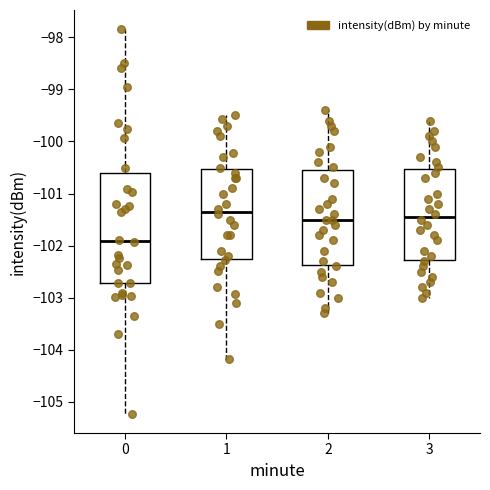

Reading left to right, read every box against the y-axis: the position of its median line, the range the box covers, and the ends of its whiskers. The values are not printed on the chart, so give them approximately, as read against the axis.

0: median -101.9, box -102.7 to -100.6, whiskers -105.2 to -97.8
1: median -101.4, box -102.3 to -100.5, whiskers -104.2 to -99.5
2: median -101.5, box -102.4 to -100.5, whiskers -103.3 to -99.4
3: median -101.4, box -102.3 to -100.5, whiskers -103.0 to -99.6